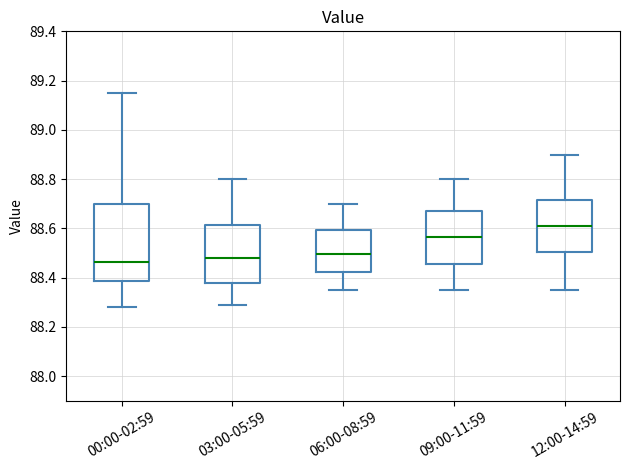

Reading left to right, read every box against the y-axis: the position of its median line, the range the box covers, and the ends of its whiskers. The values are not printed on the chart, so give them approximately, as read against the axis.

00:00-02:59: median 88.46, box 88.38 to 88.70, whiskers 88.28 to 89.16
03:00-05:59: median 88.48, box 88.38 to 88.62, whiskers 88.30 to 88.80
06:00-08:59: median 88.50, box 88.42 to 88.60, whiskers 88.36 to 88.70
09:00-11:59: median 88.56, box 88.46 to 88.68, whiskers 88.36 to 88.80
12:00-14:59: median 88.62, box 88.50 to 88.72, whiskers 88.36 to 88.90